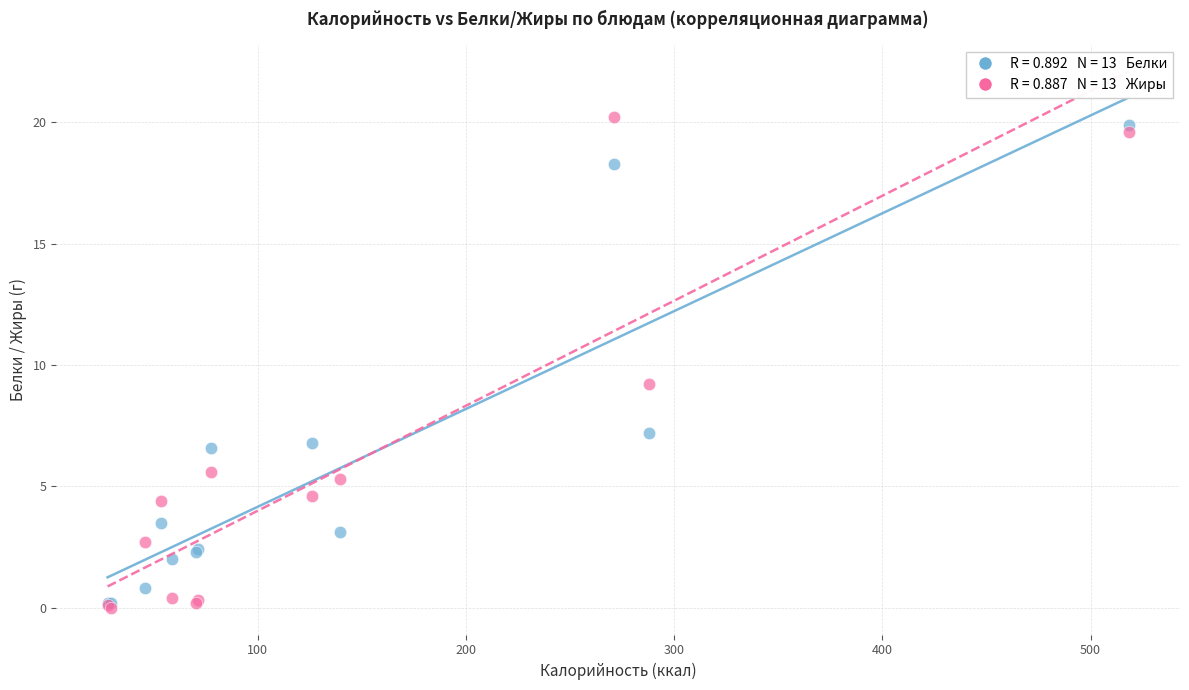

Across all series, what Y value is closest to 10?

9.2